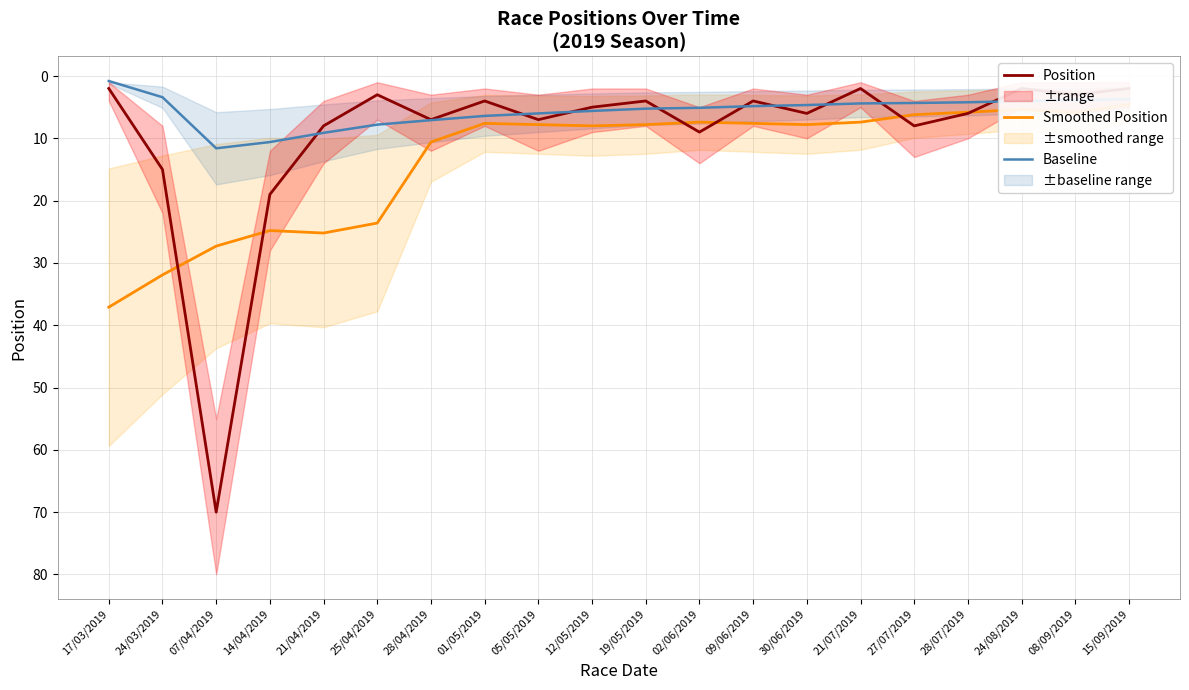

The value of Position at 21/04/2019 is 8.0. True or false?

True